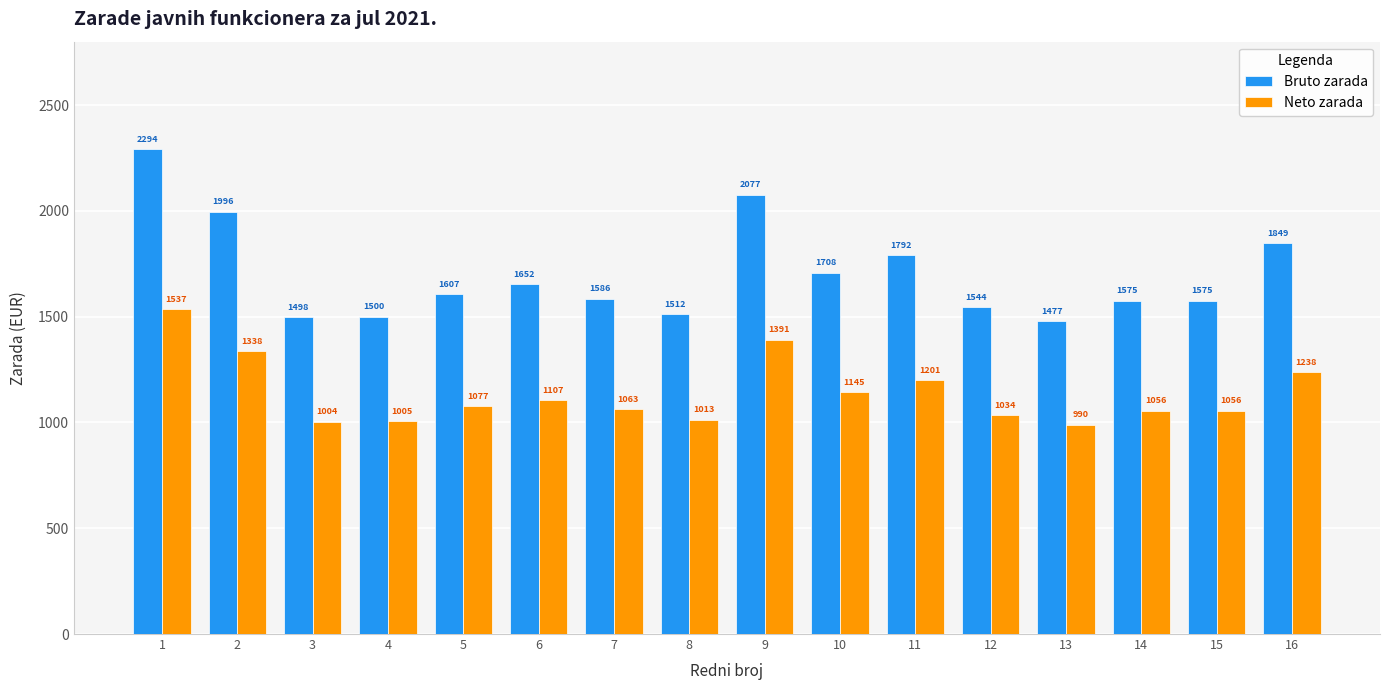

Where is Neto zarada nearest to the value 1263?

16